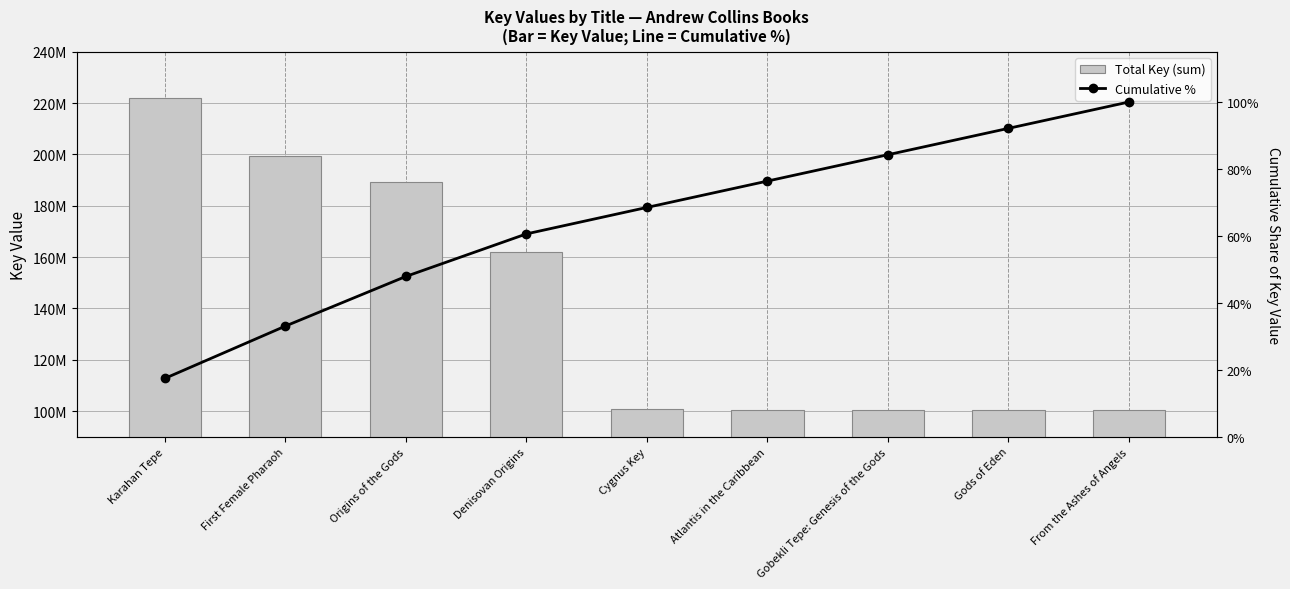

How many values in the Total Key (sum) series are below 100838387?

4